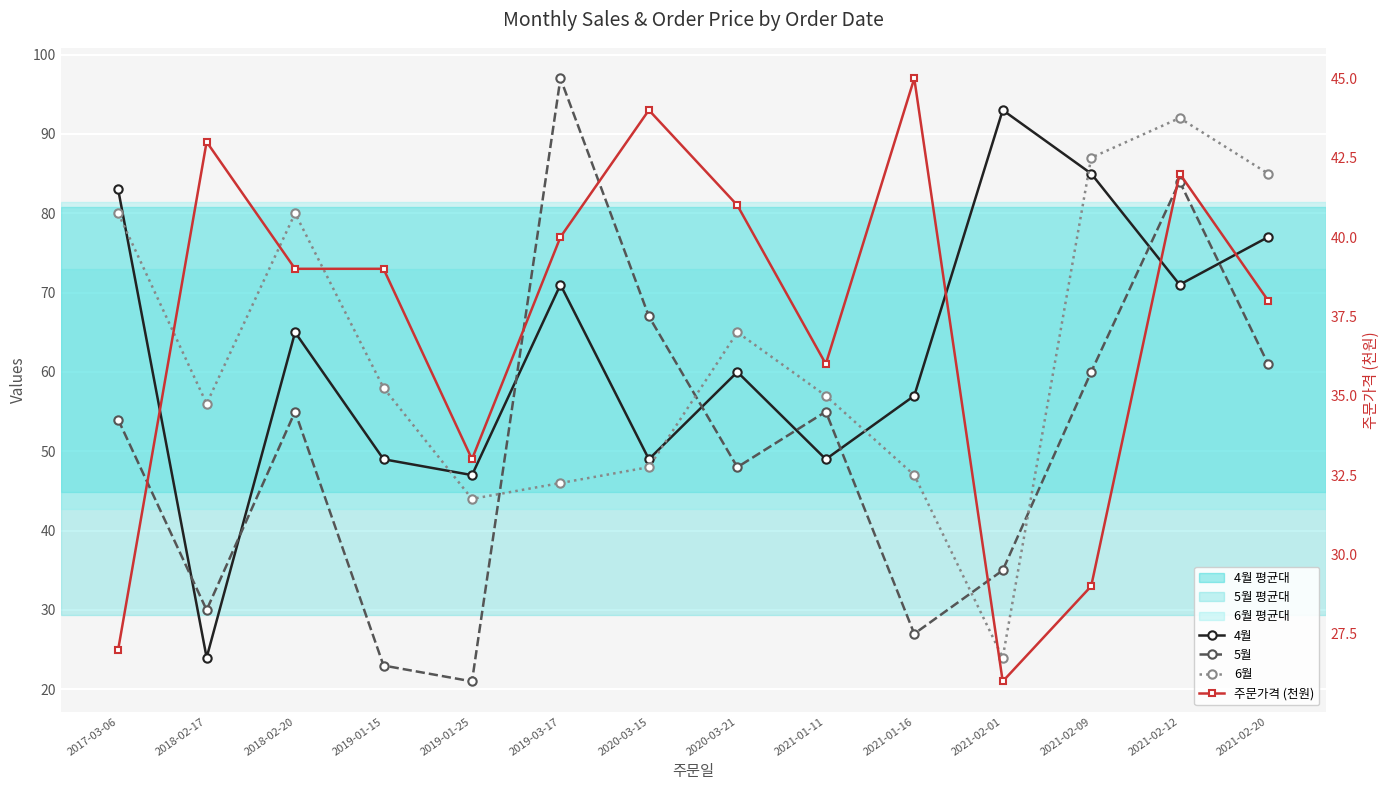

What is the sum of the 6월 values at 2017-03-06 and 2020-03-15?

128